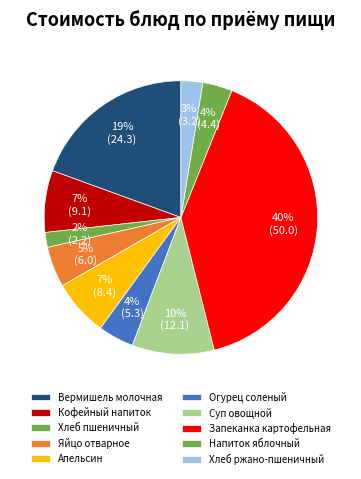

What is the change in value from Яйцо отварное to Огурец соленый?

-0.7